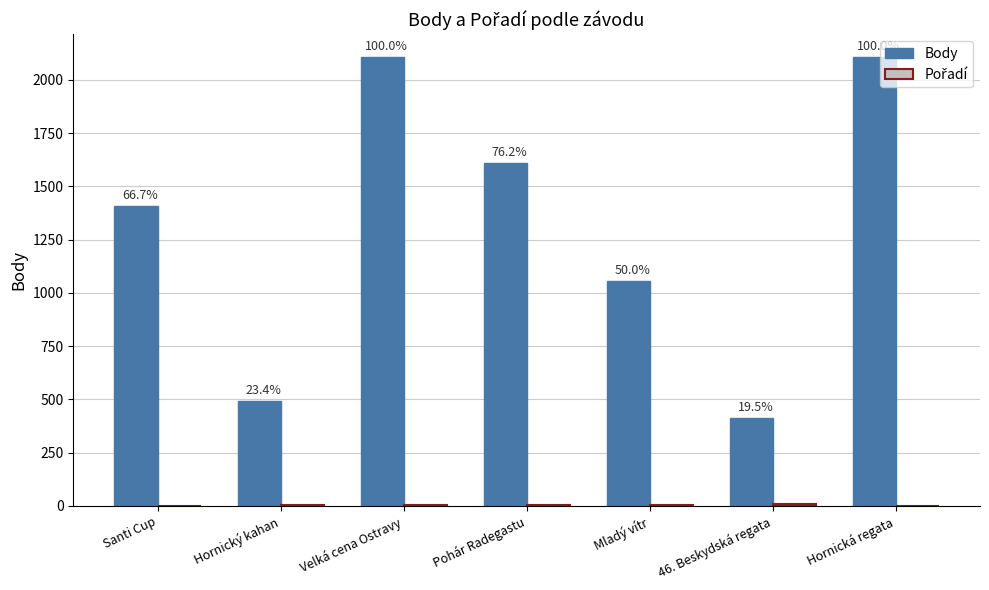

What is the label of the 1st bar from the right?

Hornická regata